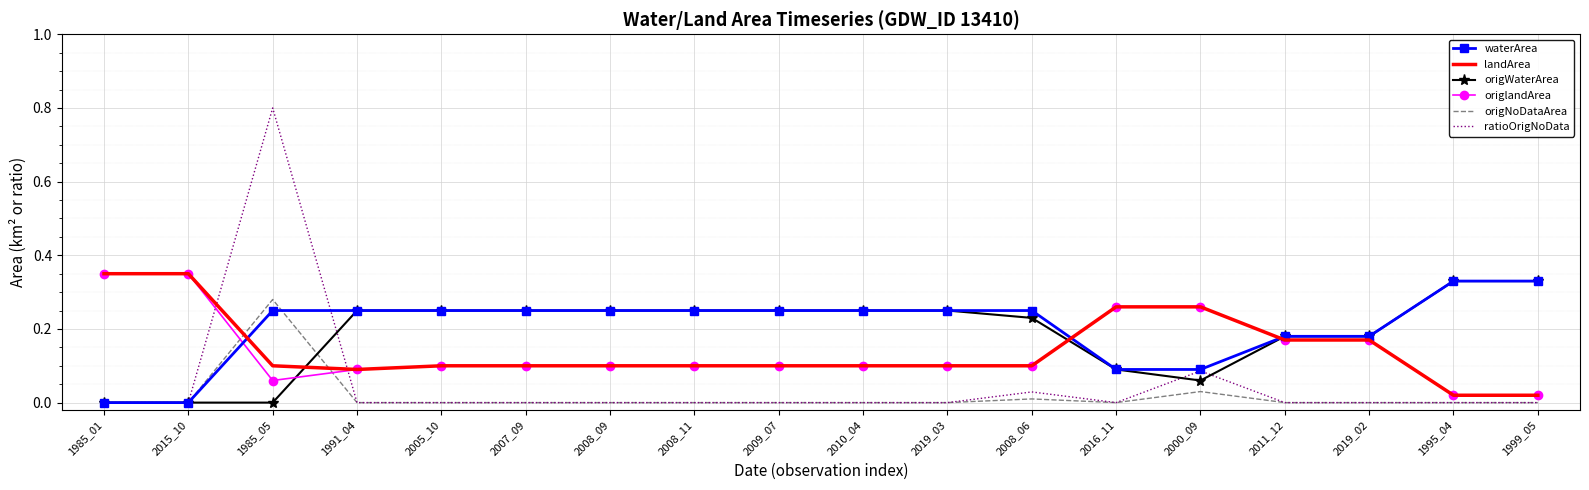

Is it true that origNoDataArea equals -0.1 at 2008_09?

False